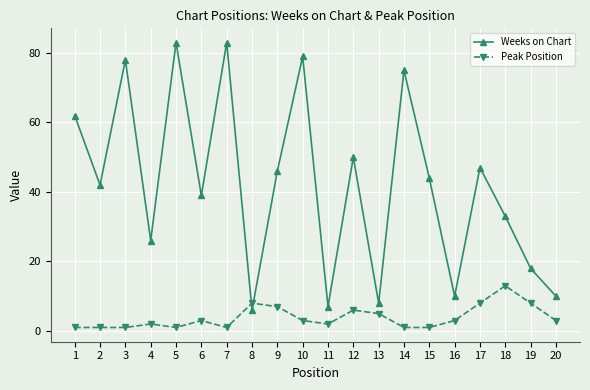

Is the value of Weeks on Chart at 4 greater than the value of Peak Position at 6?

Yes